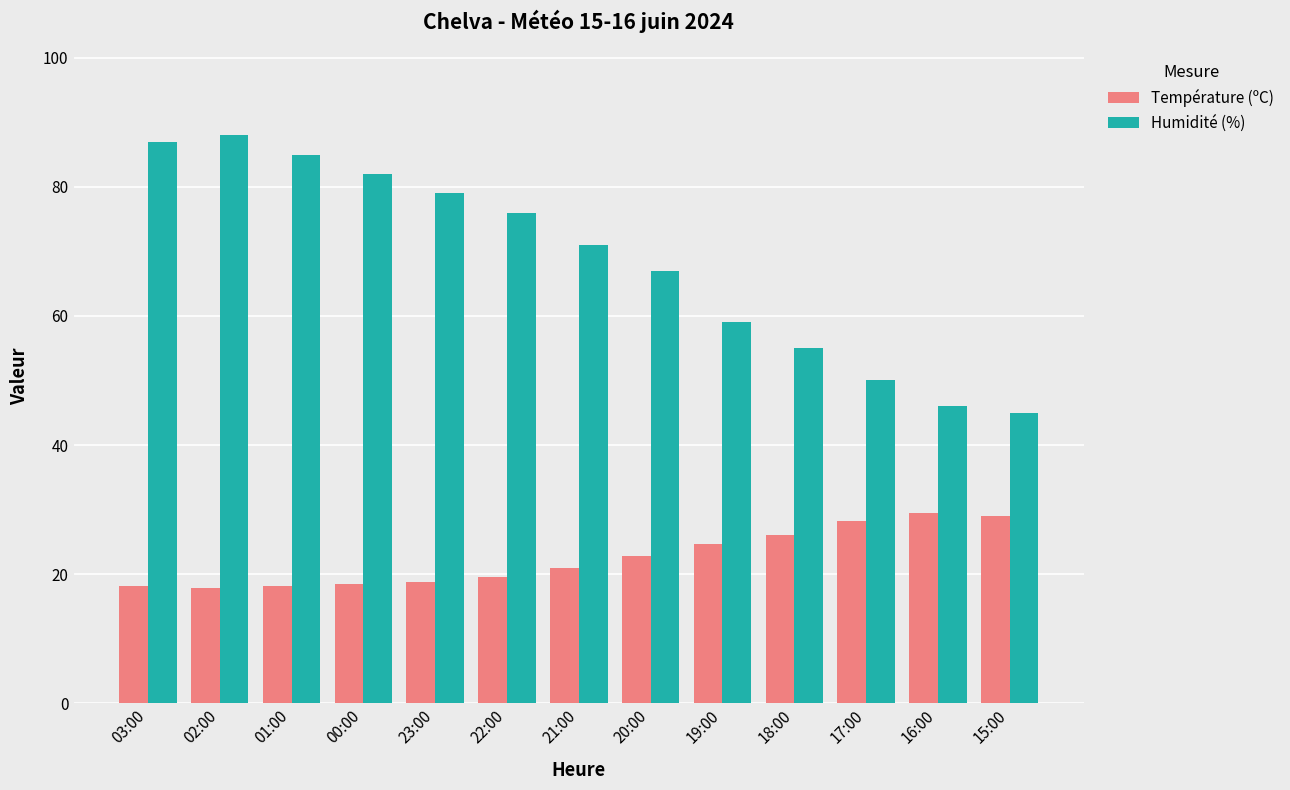

What is the difference between the maximum and minimum values in the Température (ºC) series?

11.7